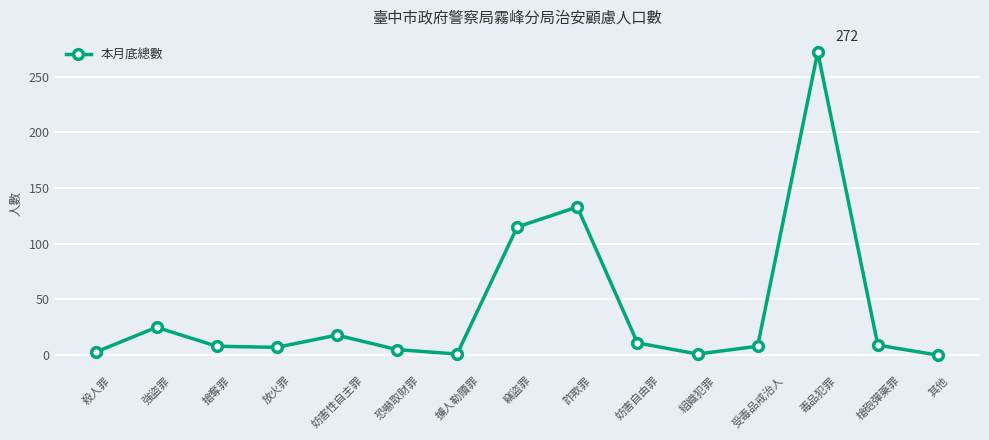

True or false: the data shows 0 at 其他.

True